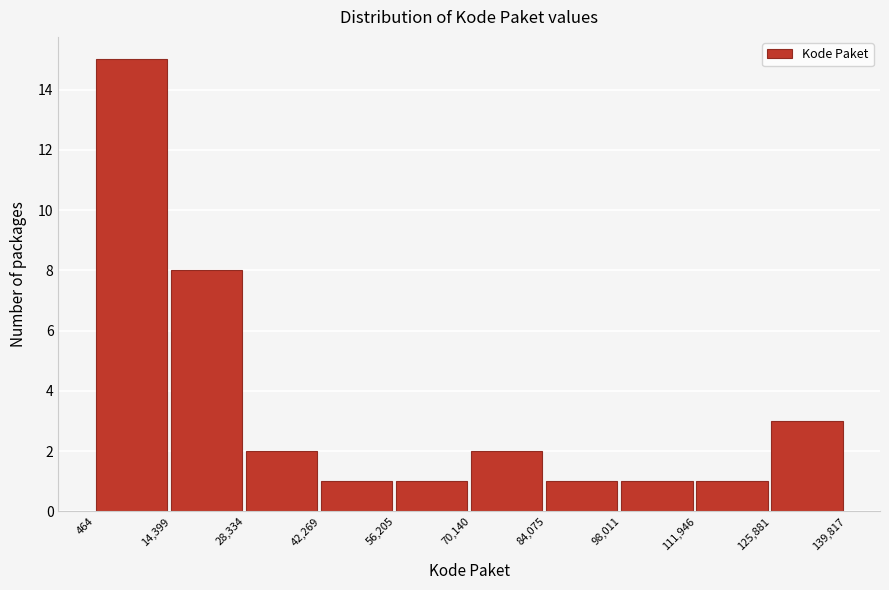

Over which range of the x-axis is the bar tallest?

464 to 14,399